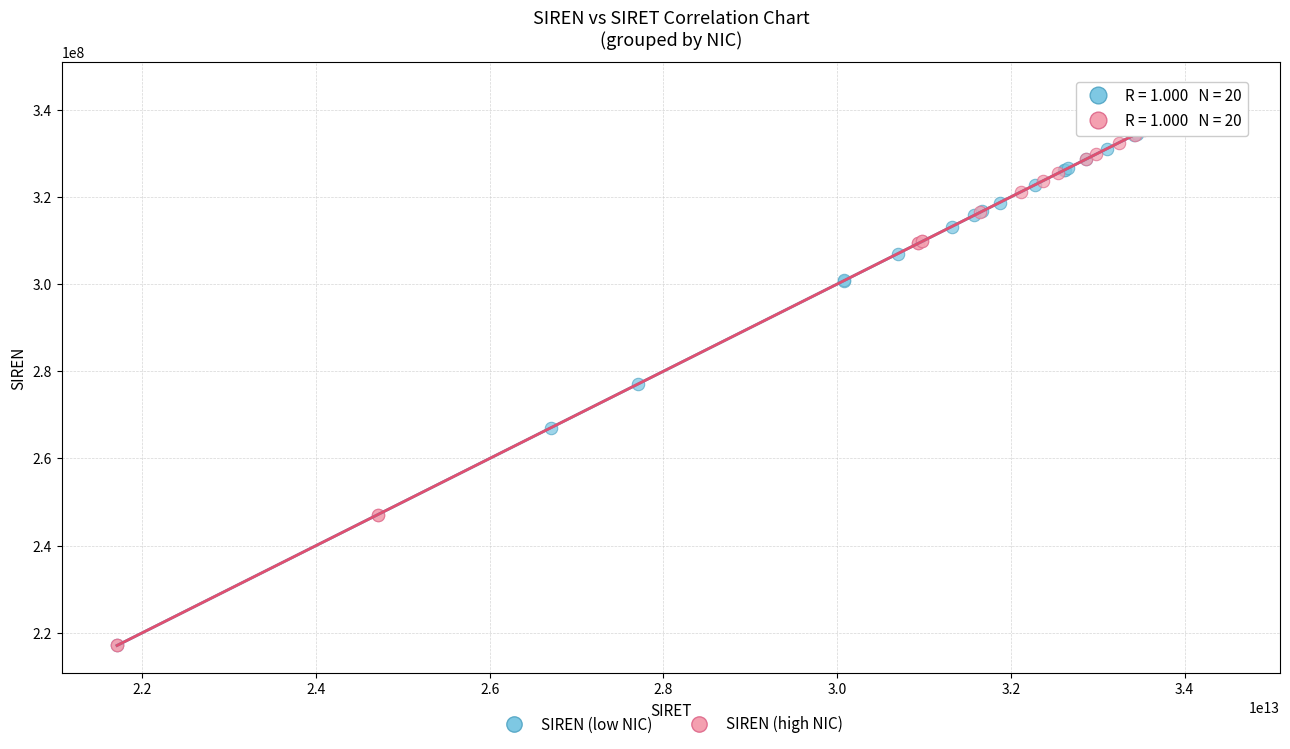

Which series has the largest Y range (max minus min)?

SIREN (high NIC)